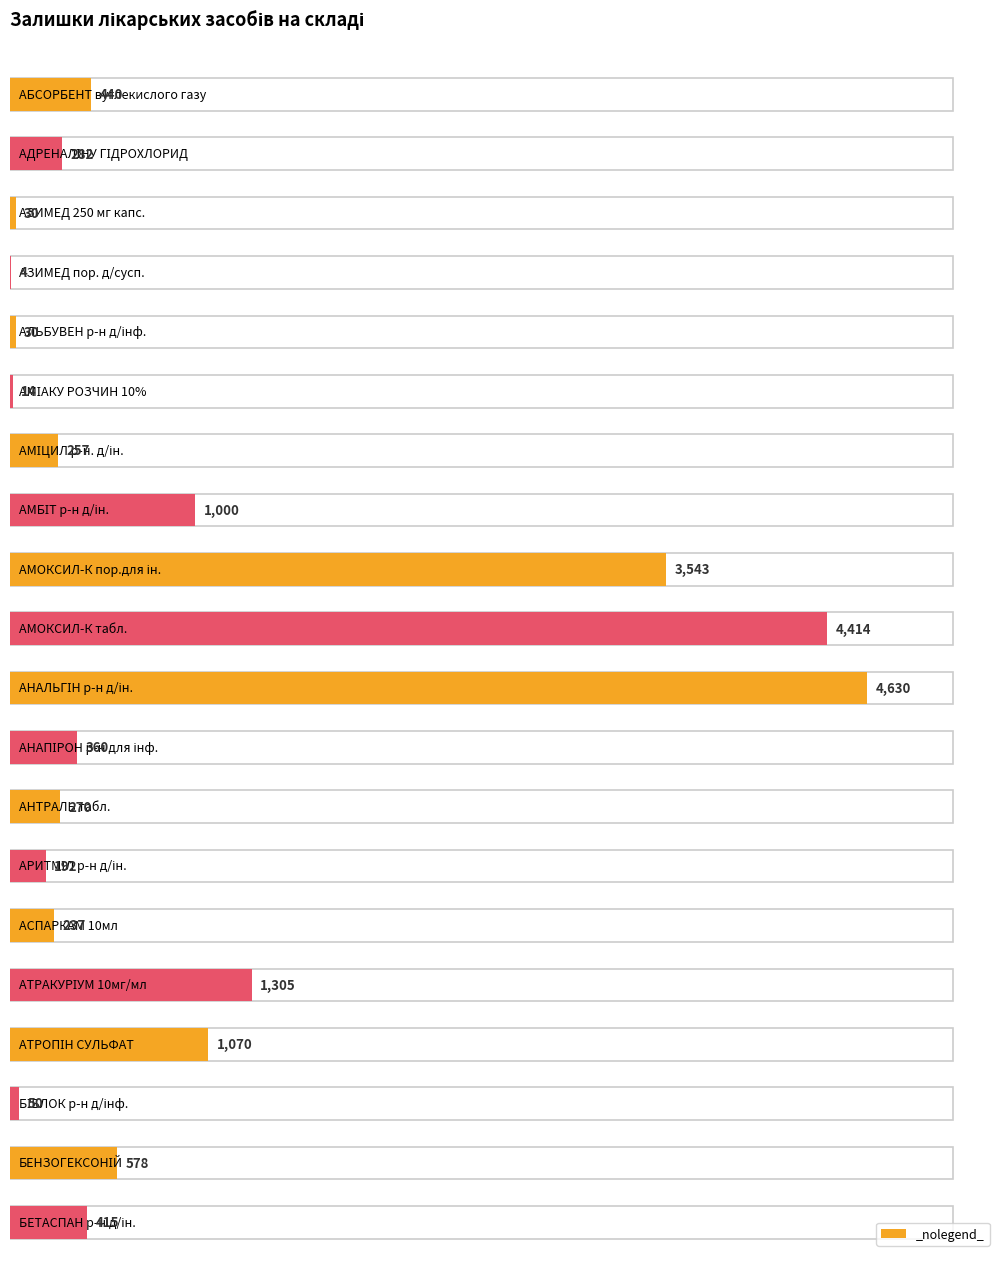

Reading left to right, list all the values displayed in this chart.

АБСОРБЕНТ вуглекислого газу=440	АДРЕНАЛІНУ ГІДРОХЛОРИД=282	АЗИМЕД 250 мг капс.=30	АЗИМЕД пор. д/сусп.=4	АЛЬБУВЕН р-н д/інф.=30	АМІАКУ РОЗЧИН 10%=14	АМІЦИЛ р-н. д/ін.=257	АМБІТ р-н д/ін.=1000	АМОКСИЛ-К пор.для ін.=3543	АМОКСИЛ-К табл.=4414	АНАЛЬГІН р-н д/ін.=4630	АНАПІРОН р-н для інф.=360	АНТРАЛЬ табл.=270	АРИТМІЛ р-н д/ін.=192	АСПАРКАМ 10мл=237	АТРАКУРІУМ 10мг/мл=1305	АТРОПІН СУЛЬФАТ=1070	БІБЛОК р-н д/інф.=50	БЕНЗОГЕКСОНІЙ=578	БЕТАСПАН р-н д/ін.=415